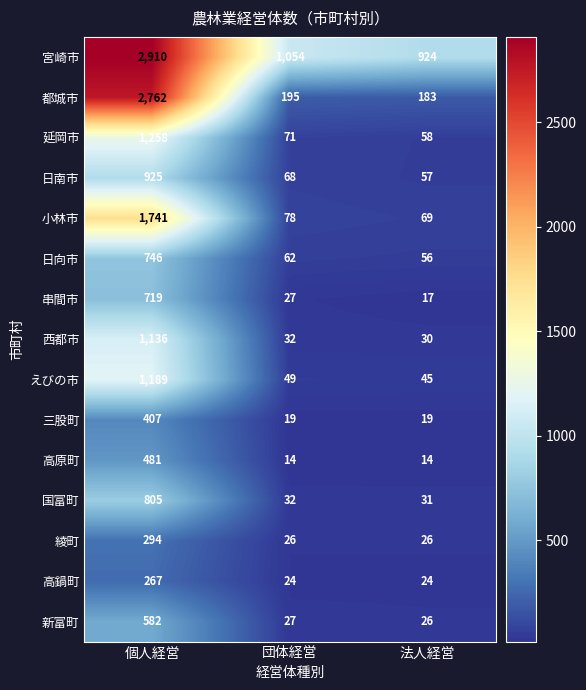

How many series are shown in this chart?

15